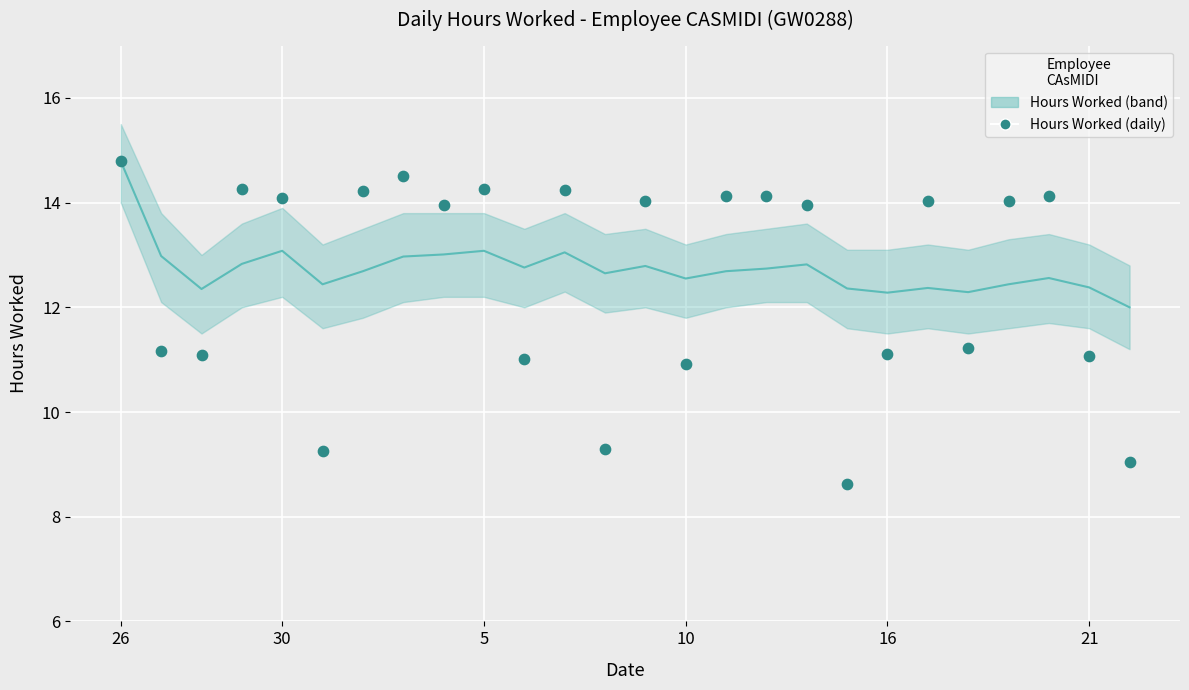

What is the range of Y values (max minus min)?

6.2